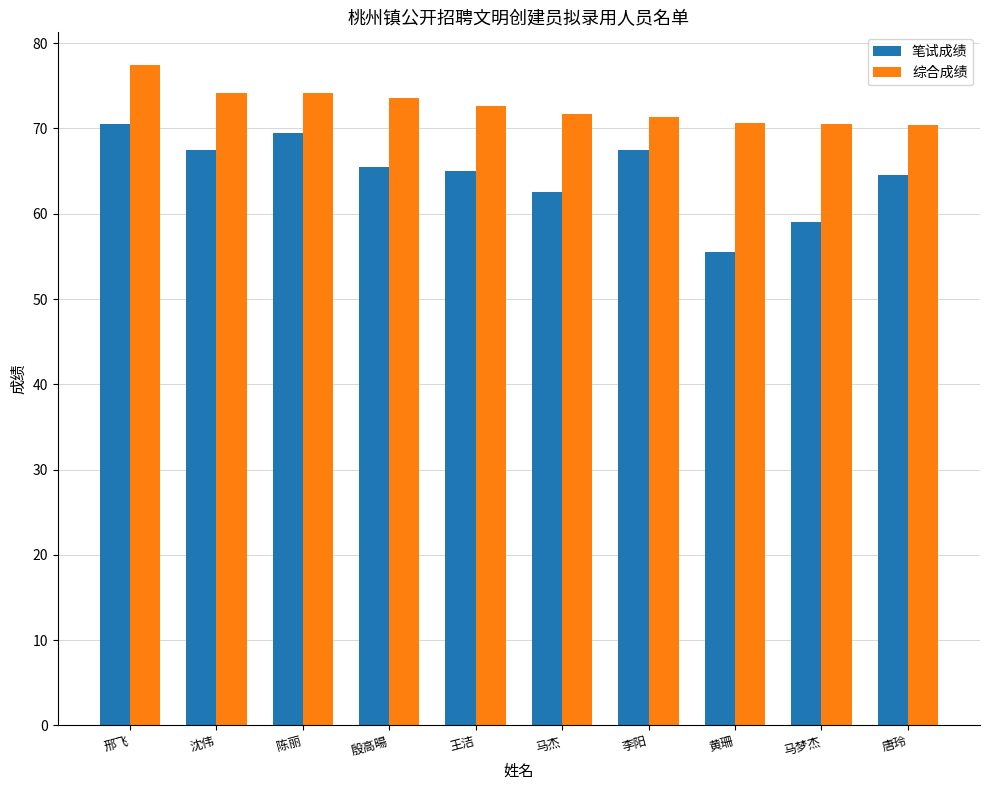

Which series has the largest range (max minus min)?

笔试成绩